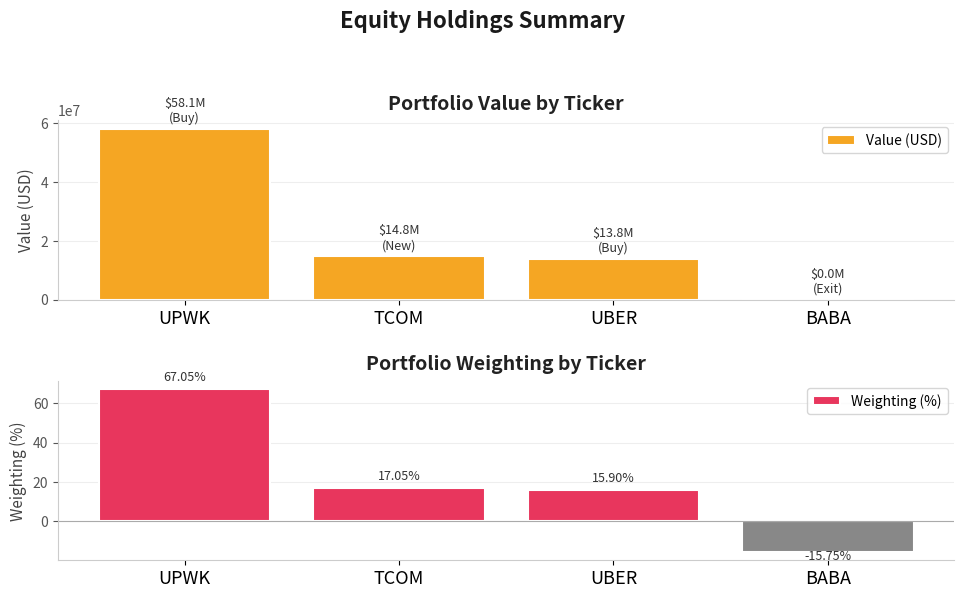

What is the average value of the Weighting (%) series?

21.1